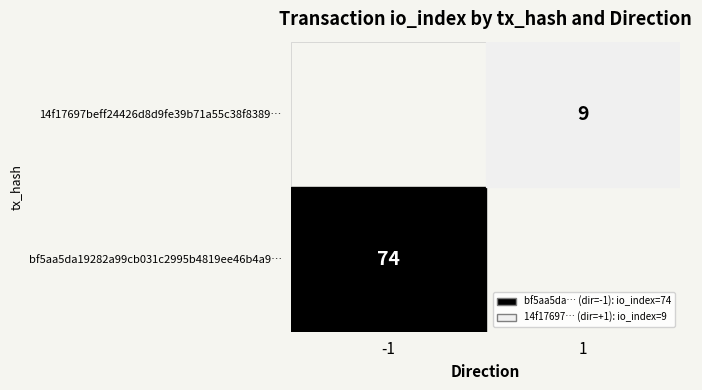

Is it true that 14f17697beff24426d8d9fe39b71a55c38f8389… equals 3 at 1?

False